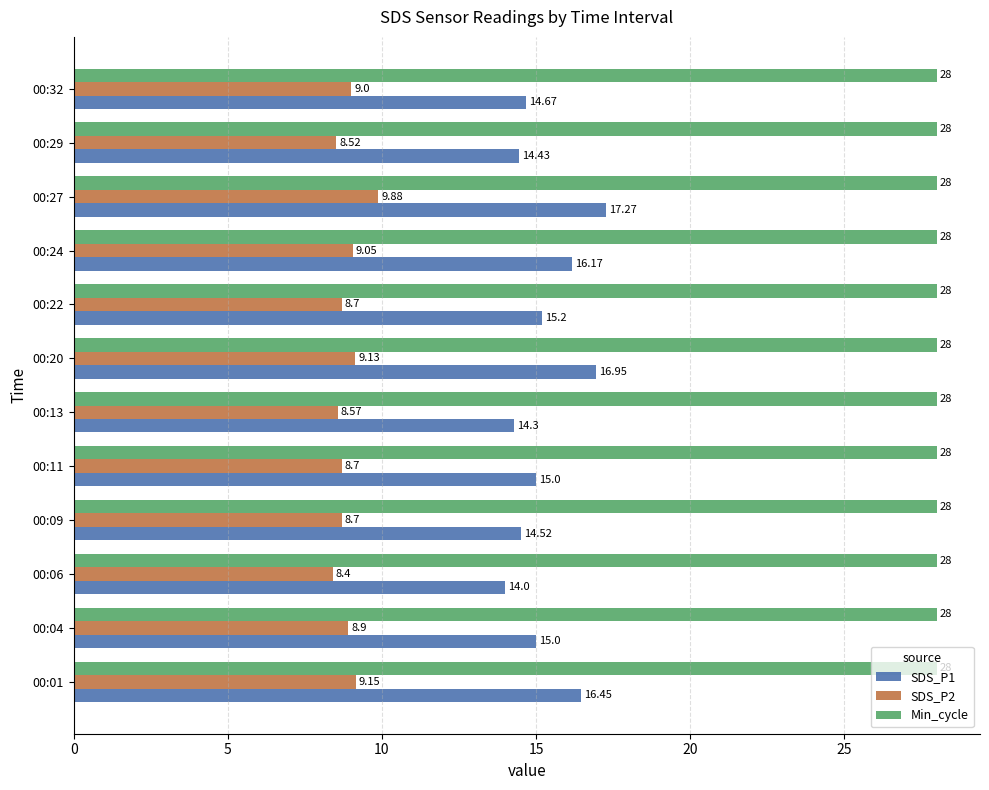

List the series in order of their overall mean, lowest first.

SDS_P2, SDS_P1, Min_cycle